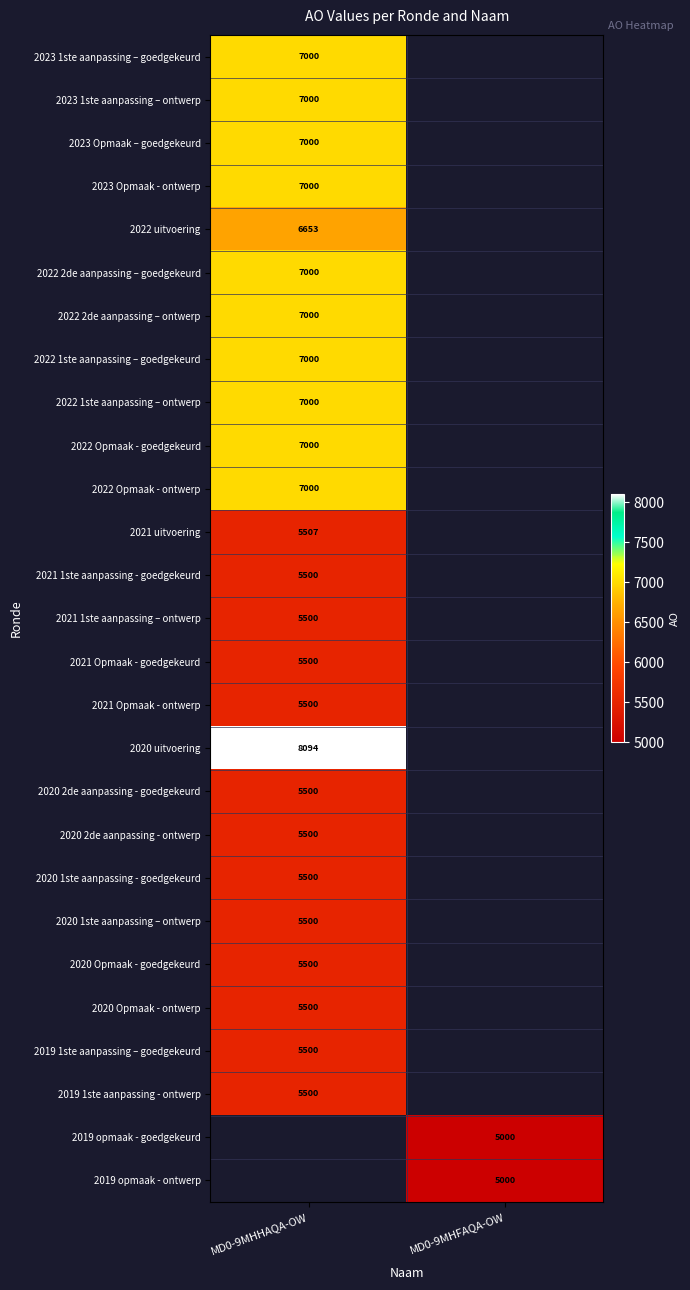

Is it true that 2019 opmaak - ontwerp equals 5000 at MD0-9MHFAQA-OW?

True